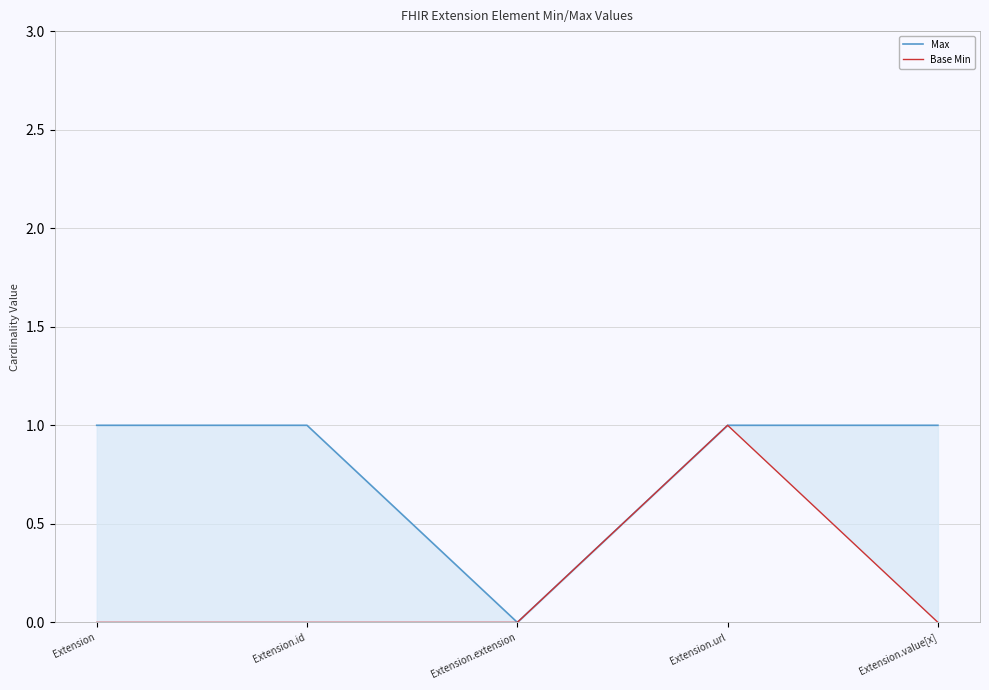

At which label does Max reach its peak?

Extension